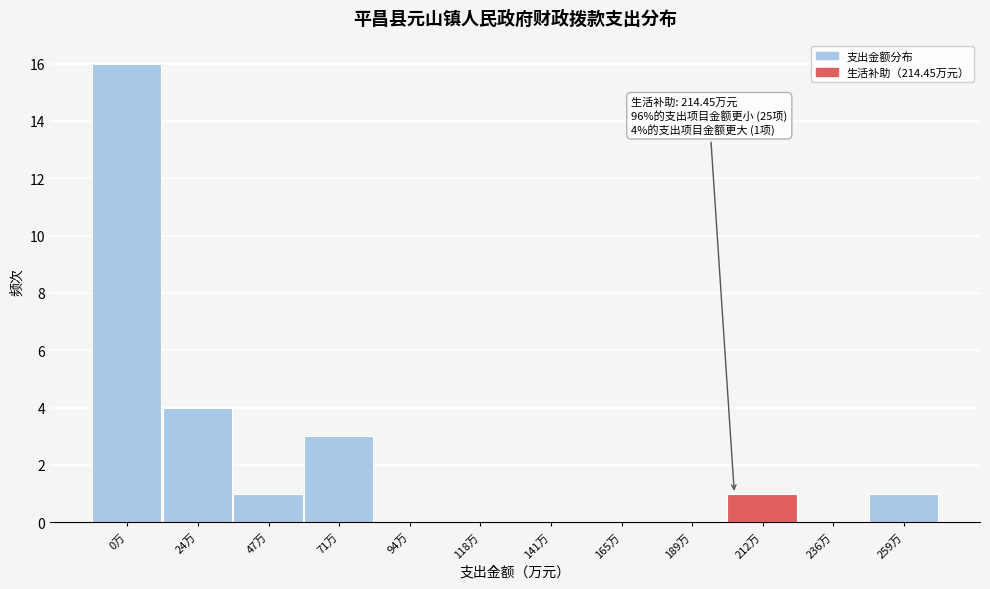

Reading left to right, extract all data points from this chart.

0万=16	24万=4	47万=1	71万=3	94万=0	118万=0	141万=0	165万=0	189万=0	212万=1	236万=0	259万=1